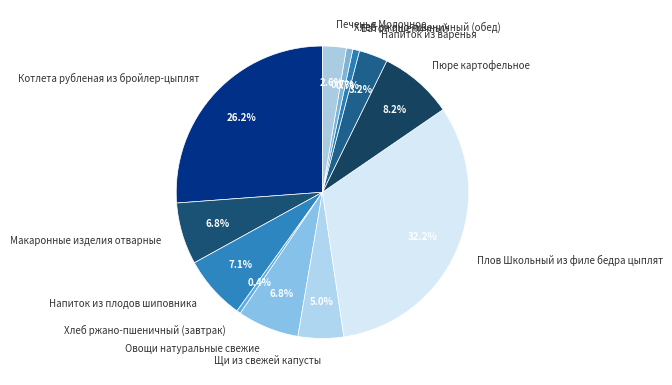

To the nearest percent, what portion does Хлеб ржано-пшеничный (обед) represent?

1%